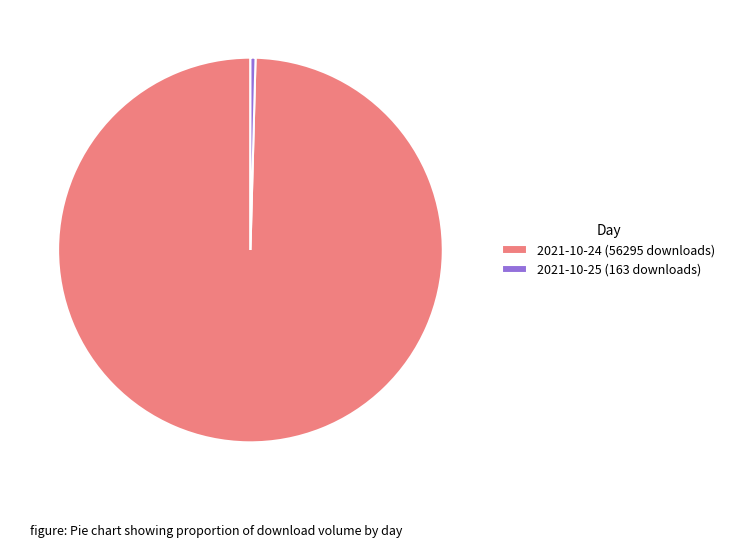

Is it true that 2021-10-24 (56295 downloads) is 92% of the pie?

False